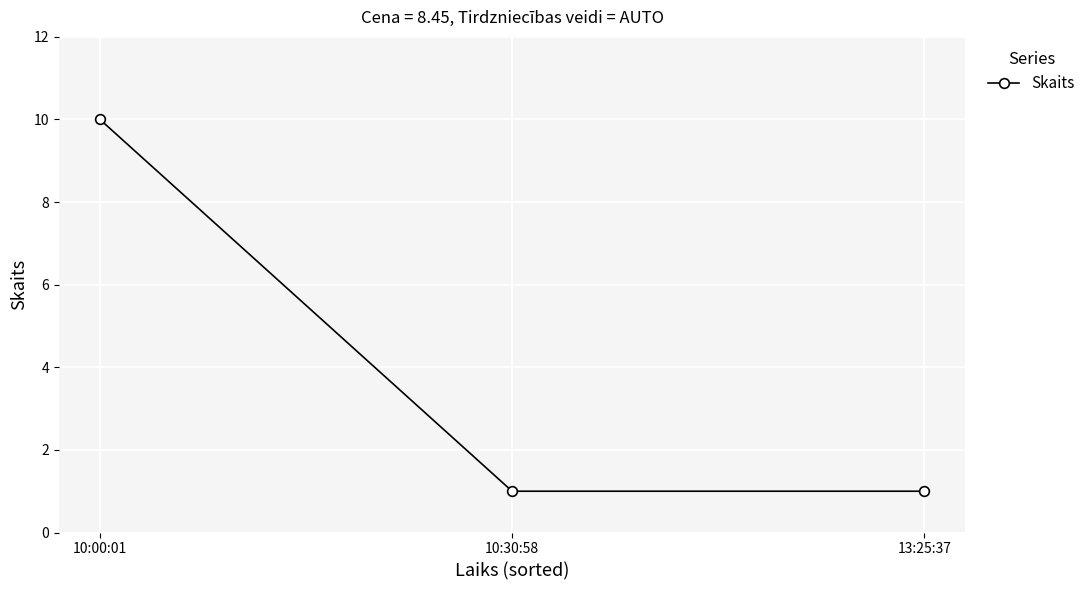

Approximately how many times larger is the value at 13:25:37 compared to 10:30:58?

1.0